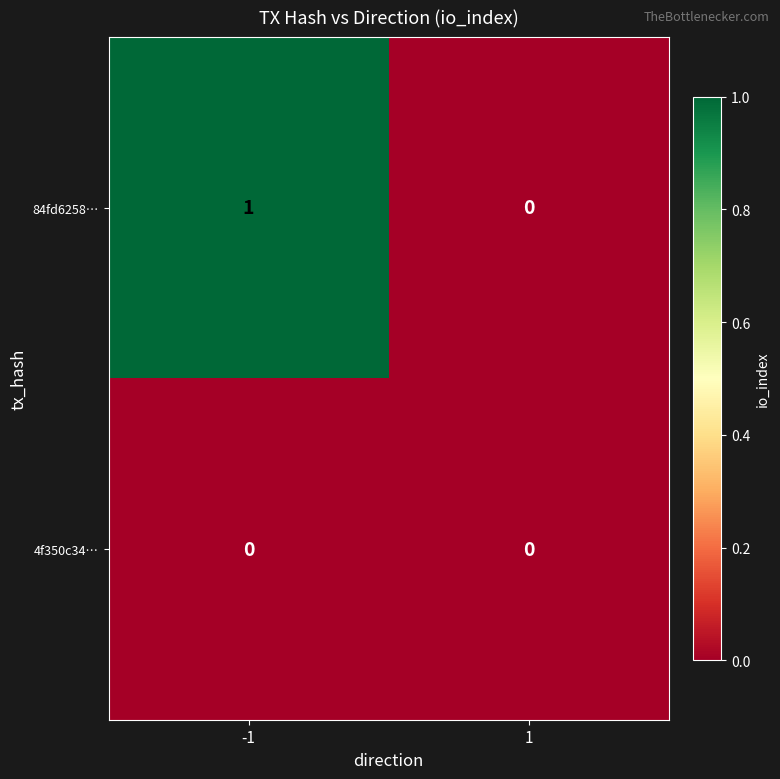

Which series changed the most between -1 and 1?

84fd6258…